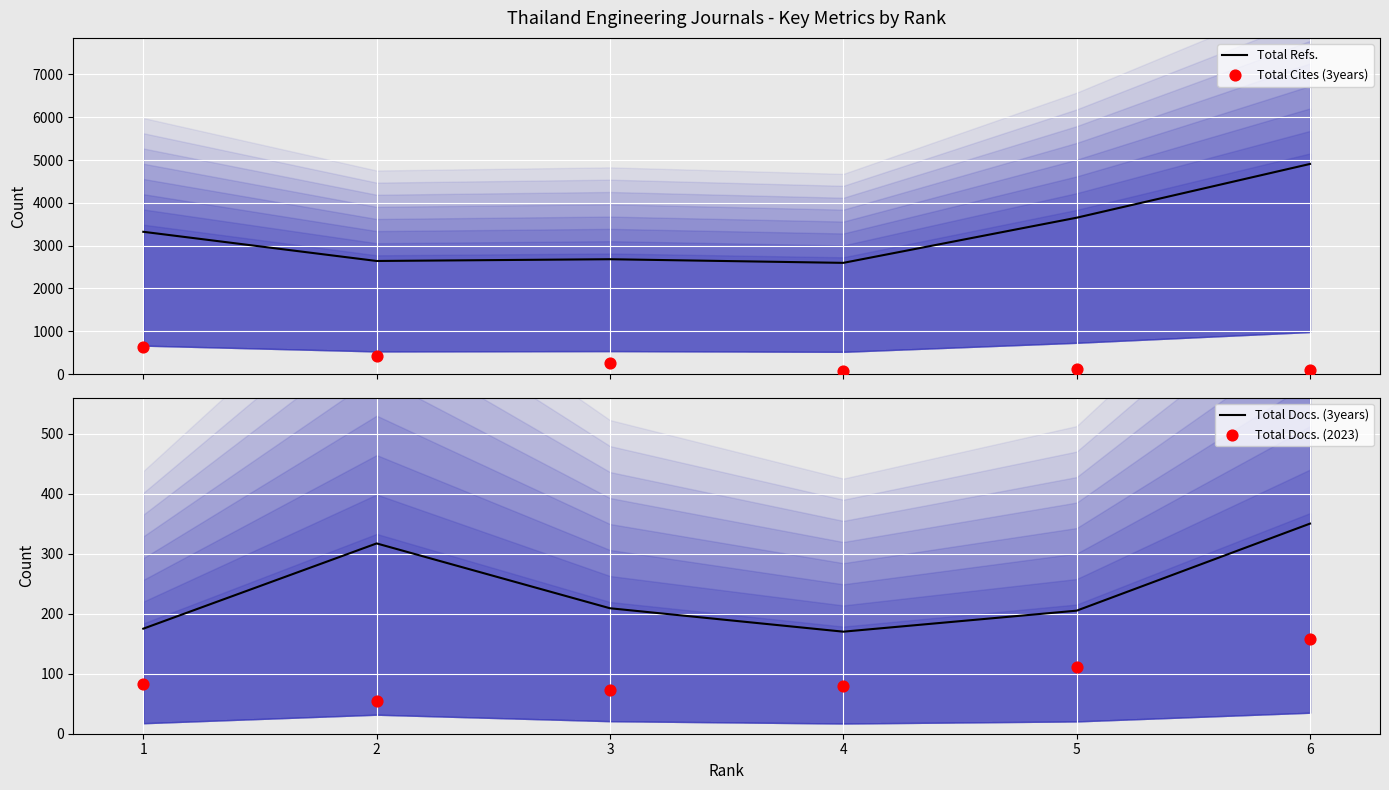

Which series contains the highest Y value?

Total Refs.